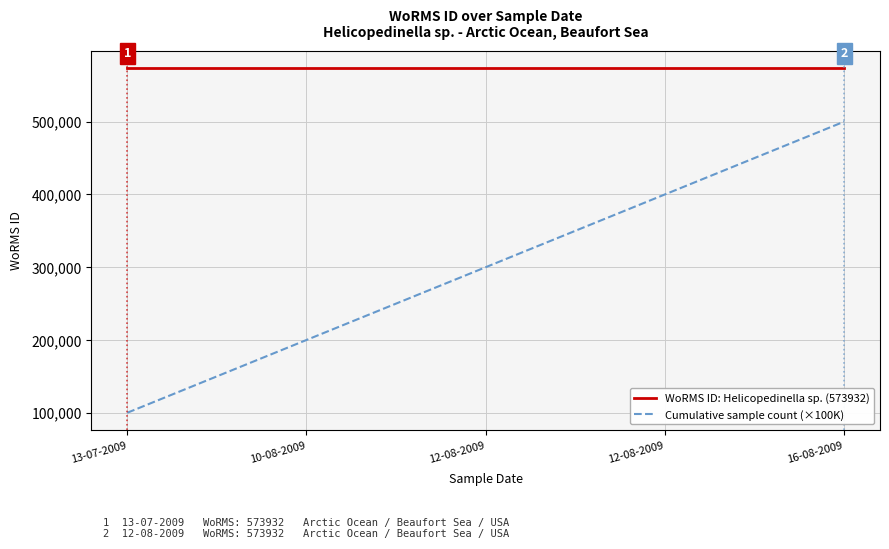

True or false: Cumulative sample count (×100K) has more than 1 points higher than both neighbors.

False